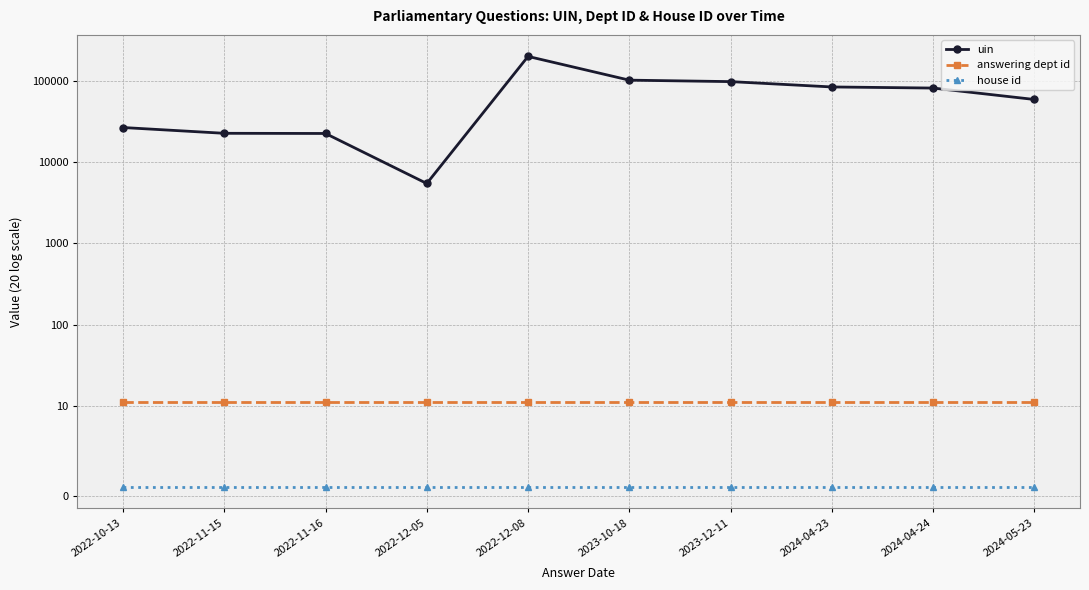

Which series has the largest total across all categories?

uin